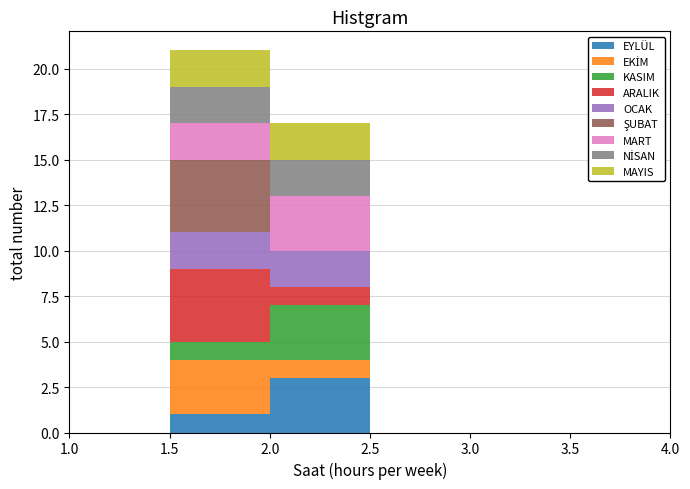

Reading left to right, list every stacked bar in this chart as the range it spans on the x-axis followed by its total height. The values are not printed on the chart, so give them approximately, as read against the axis.

1.0 to 1.5: 0
1.5 to 2.0: 21
2.0 to 2.5: 17
2.5 to 3.0: 0
3.0 to 3.5: 0
3.5 to 4.0: 0